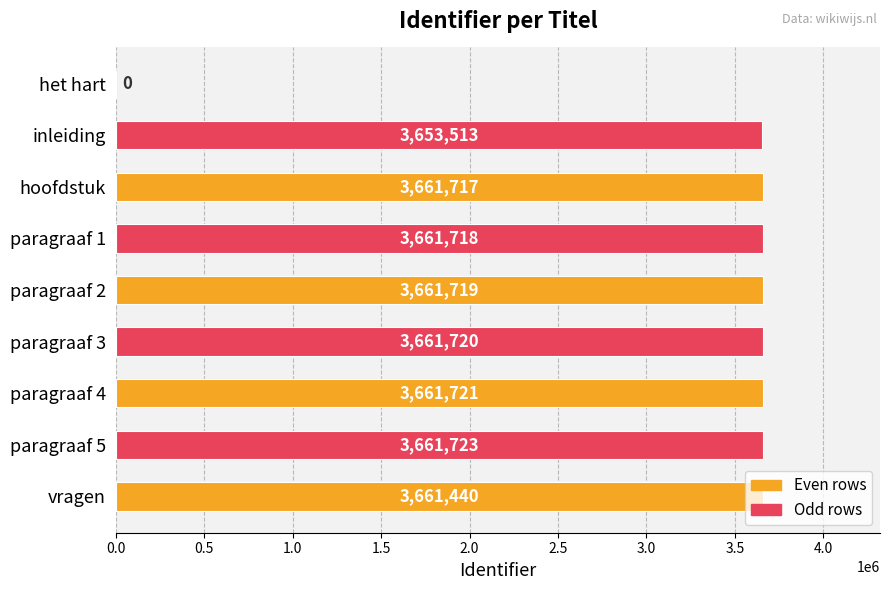

Where is the data nearest to the value 1830861?

inleiding